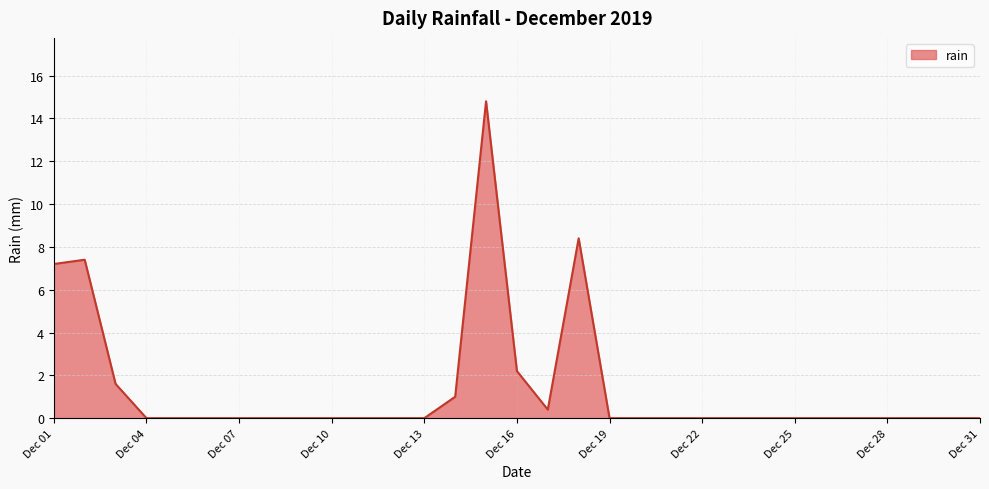

What is the maximum value shown in the chart?

14.8